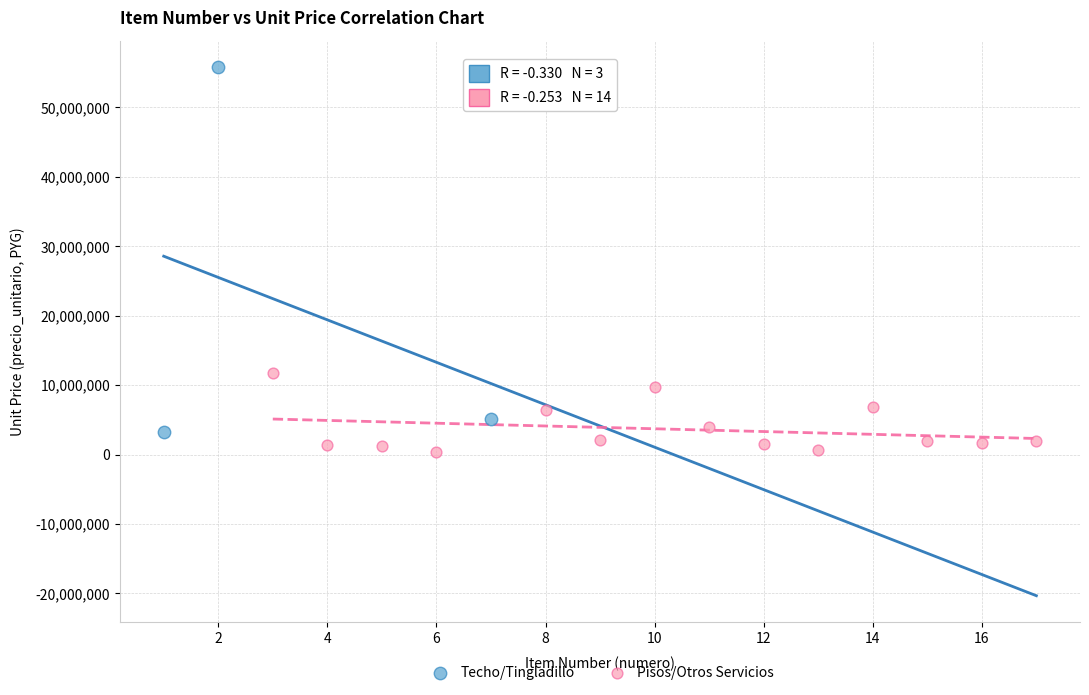

Which series has the largest Y range (max minus min)?

Techo/Tingladillo